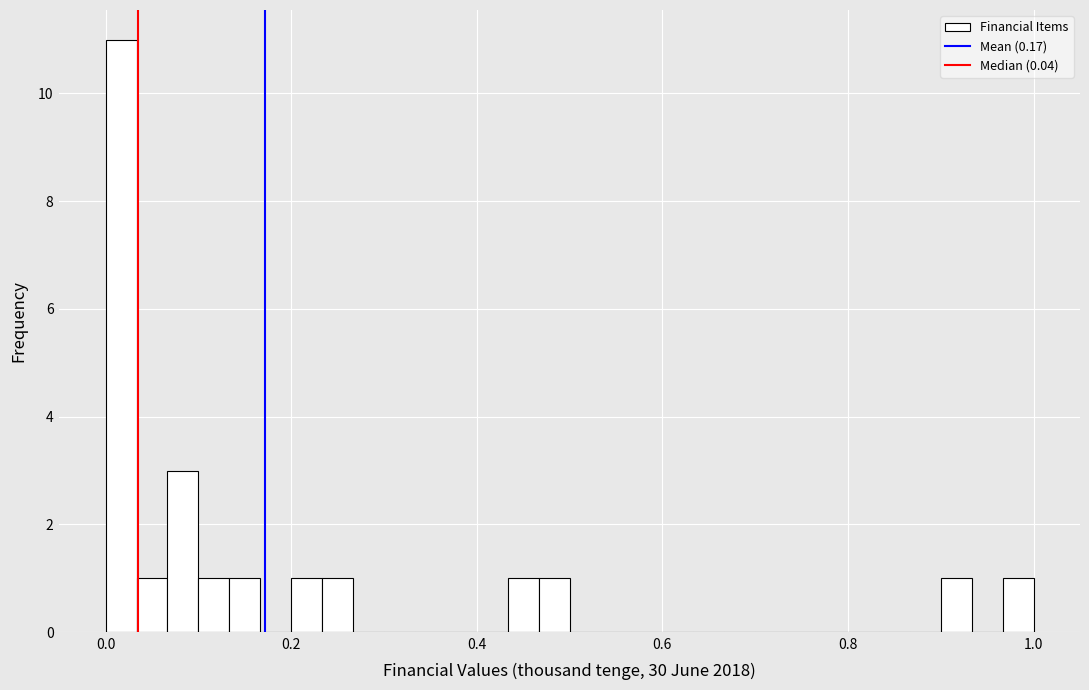

Read against the x-axis, roughly where is the centre of the tallest bar?

0.02